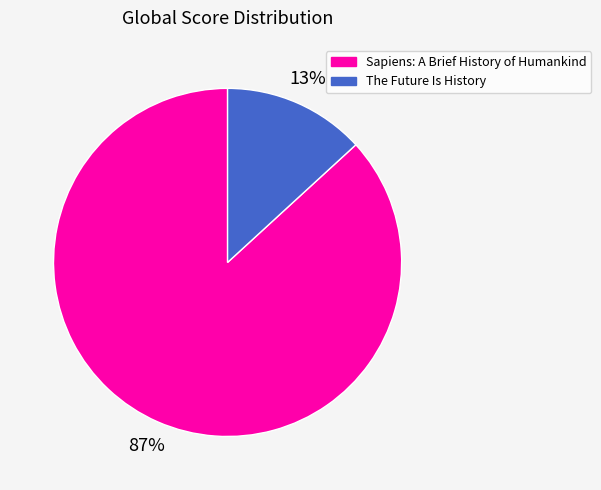

Which slice represents more than half of the pie?

Sapiens: A Brief History of Humankind